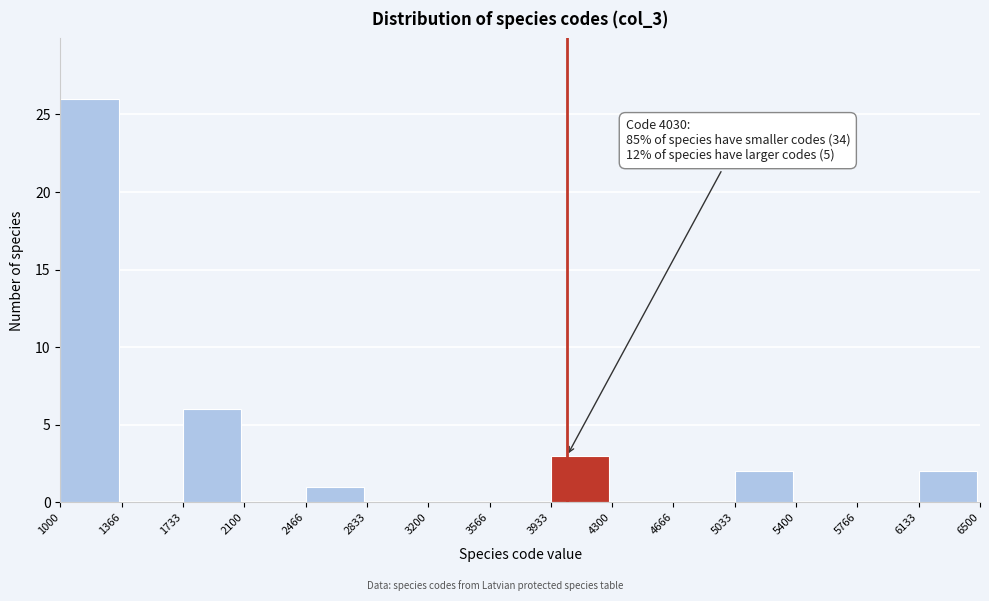

Which range on the x-axis has the tallest bar?

1000 to 1366